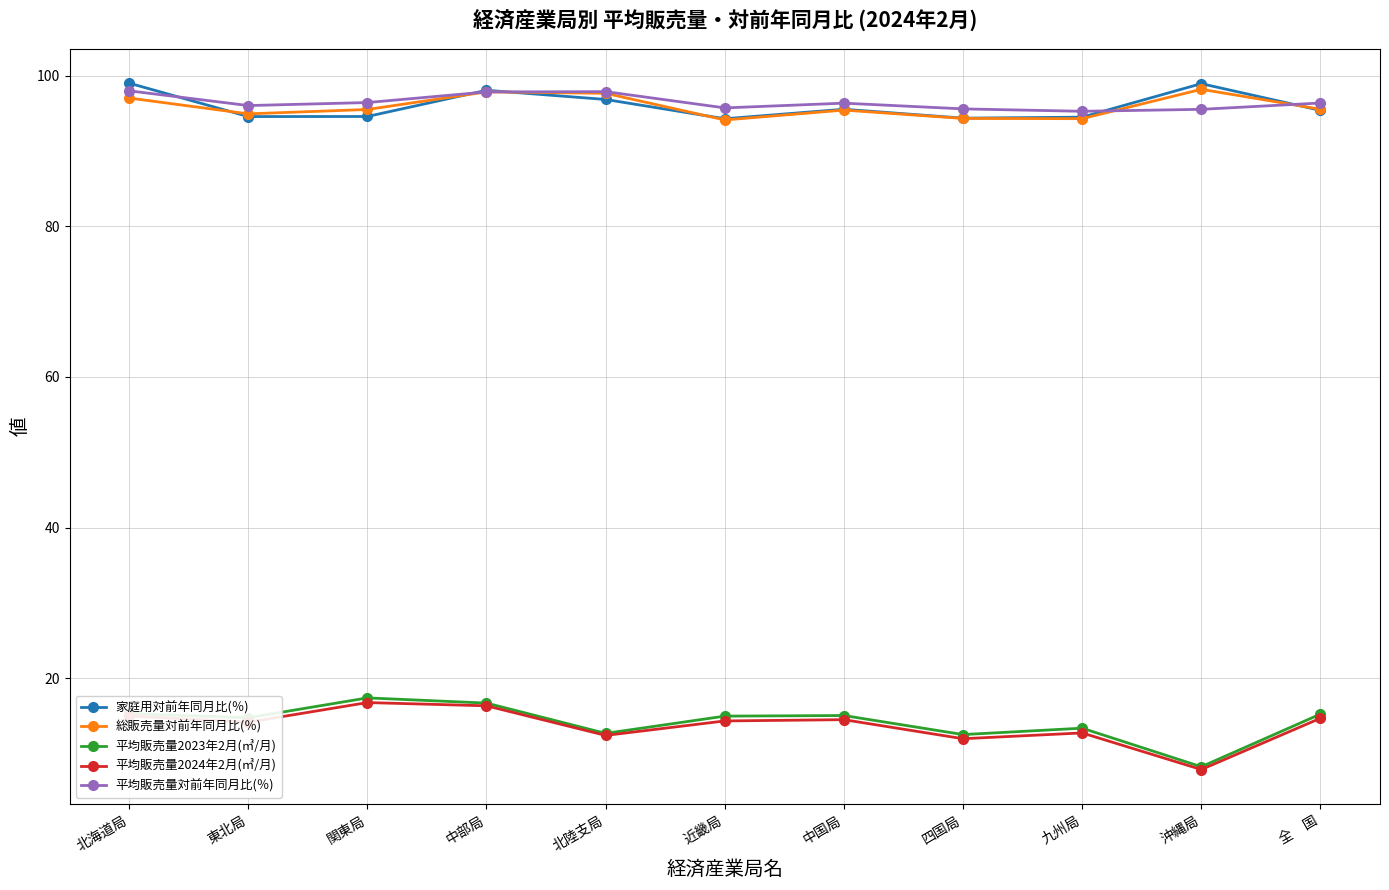

What is the average value of the 平均販売量2023年2月(㎥/月) series?

14.2